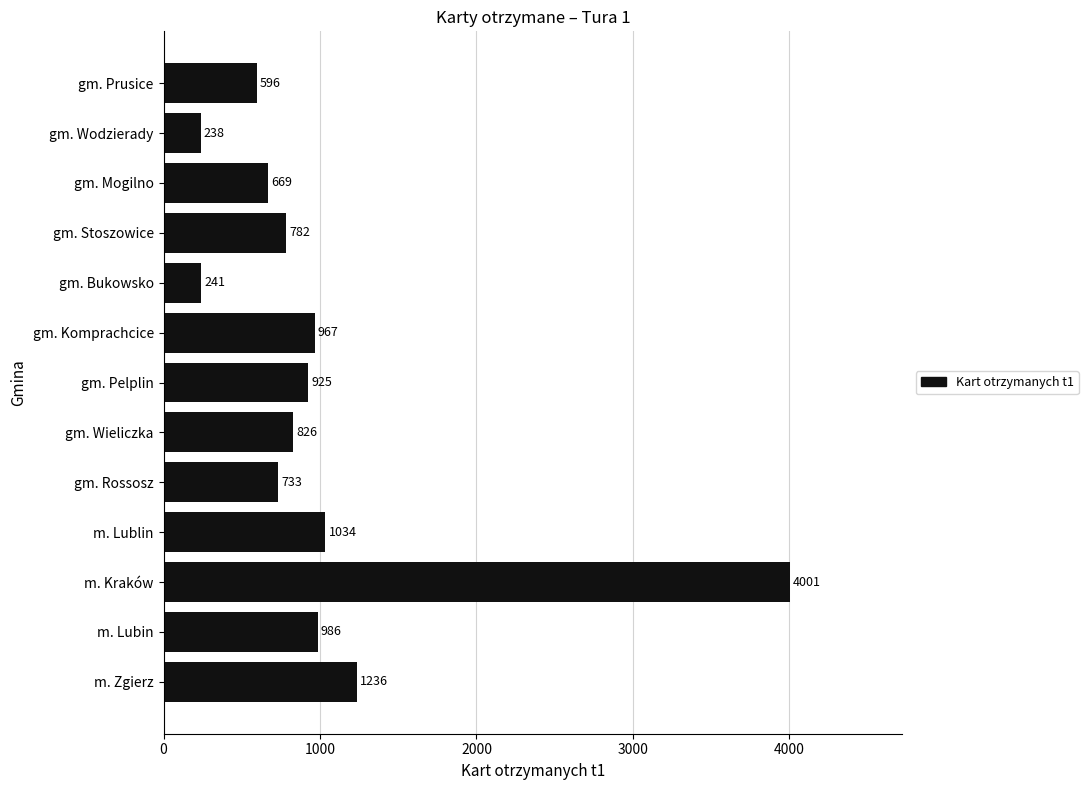

Between m. Kraków and gm. Pelplin, which is larger?

m. Kraków